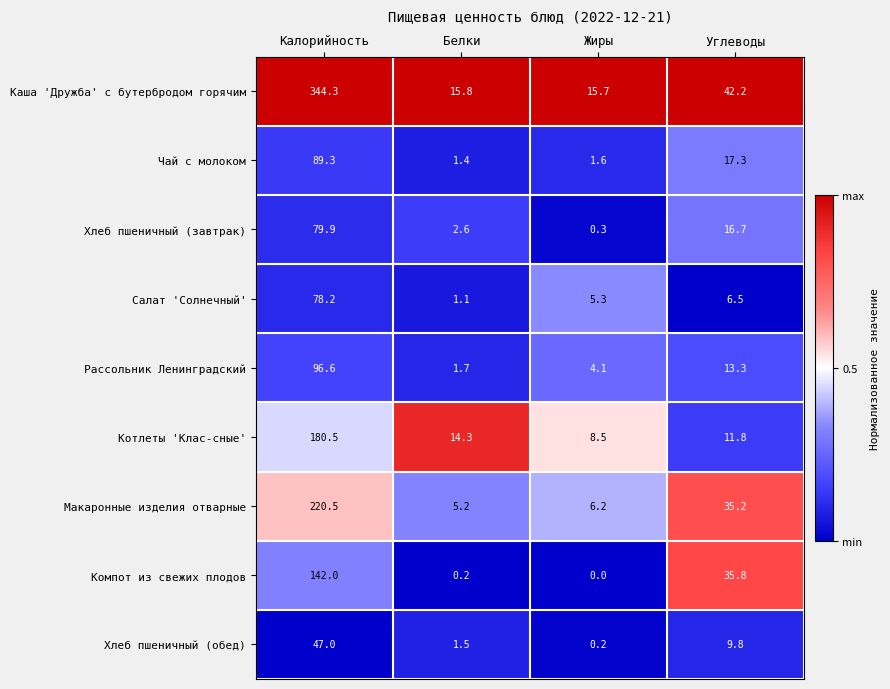

Rank the series at Белки from lowest to highest value.

Компот из свежих плодов, Салат 'Солнечный', Чай с молоком, Хлеб пшеничный (обед), Рассольник Ленинградский, Хлеб пшеничный (завтрак), Макаронные изделия отварные, Котлеты 'Клас-сные', Каша 'Дружба' с бутербродом горячим